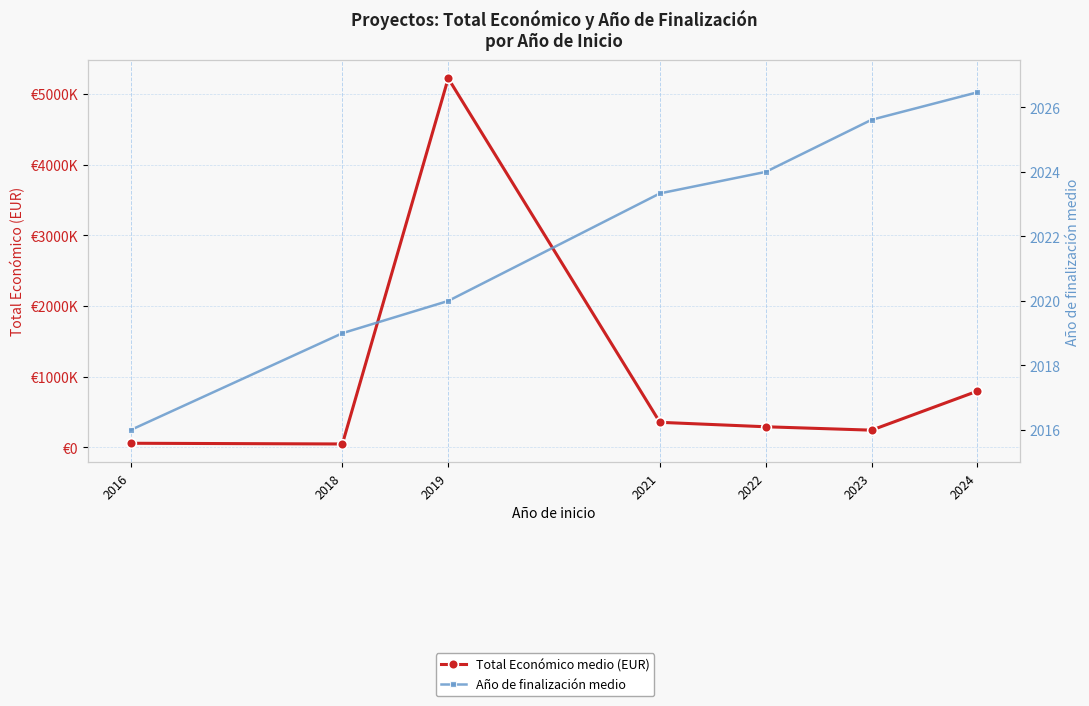

The Total Económico medio (EUR) series shows 49665.7 at 2018. True or false?

True